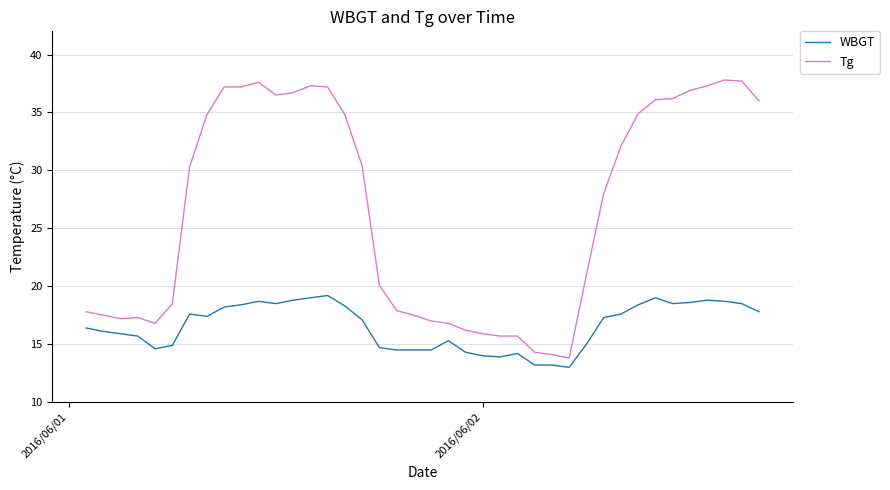

True or false: Tg has more than 1 points higher than both neighbors.

True